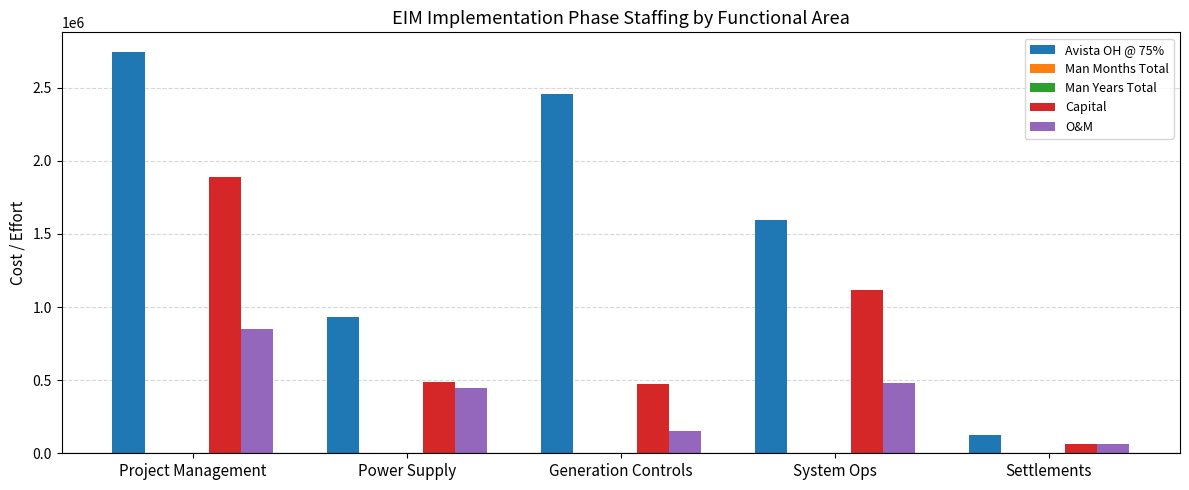

At which category is the sum across all series the highest?

Project Management